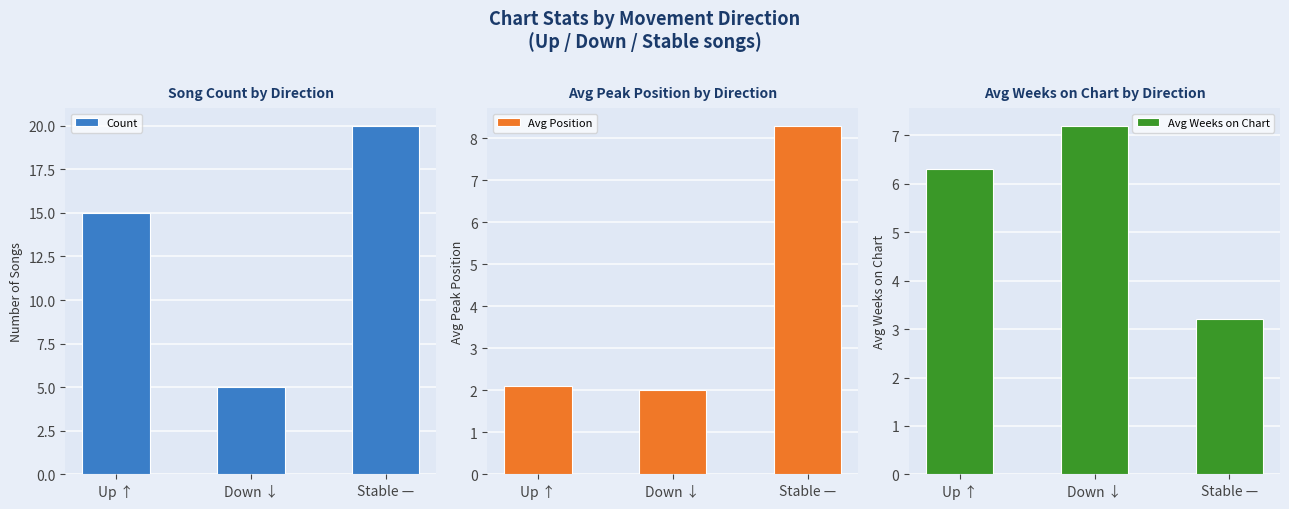

What is the smallest value displayed?

2.0